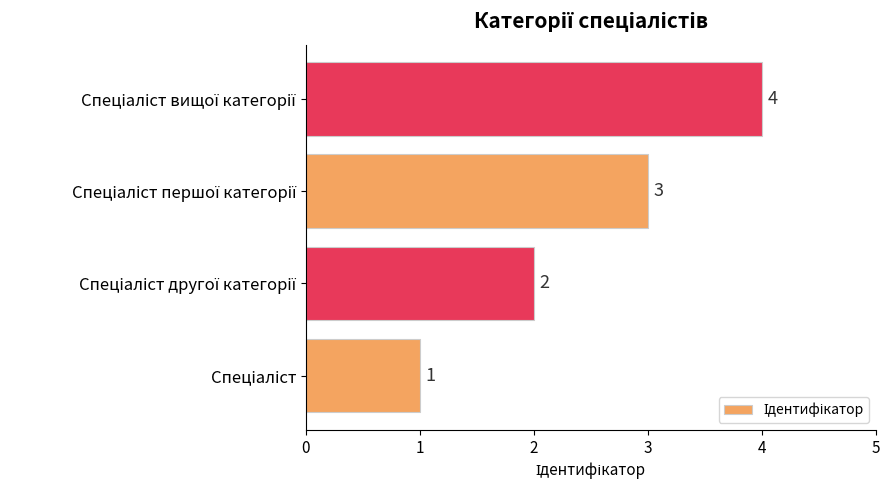

What is the difference between the second highest and second lowest values?

1